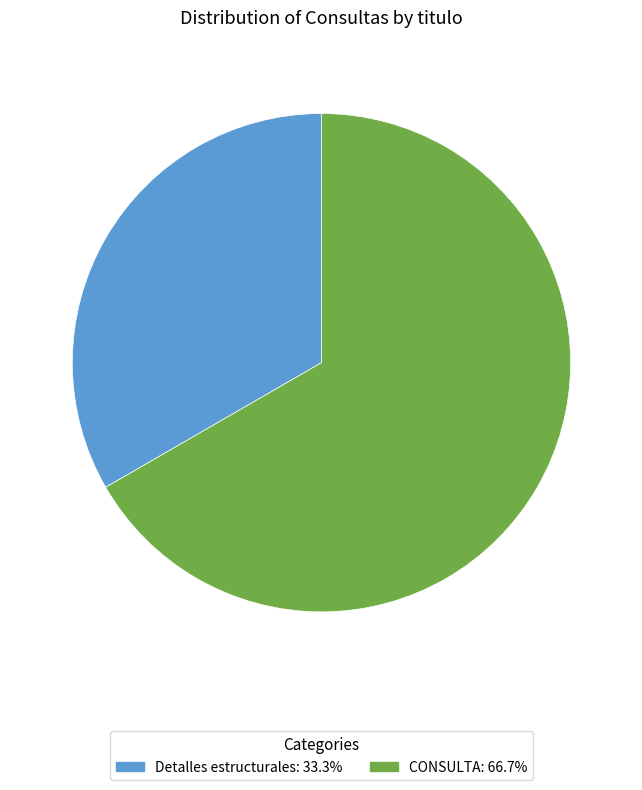

Does CONSULTA account for over 50% of the chart?

Yes